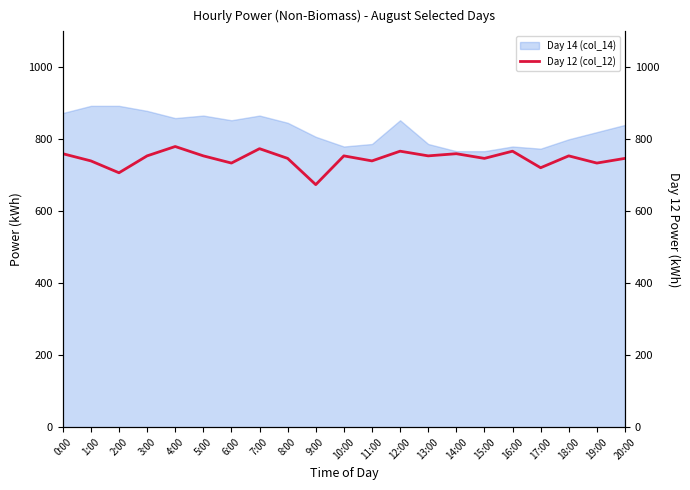

Does the chart display data point markers on the line(s)?

No